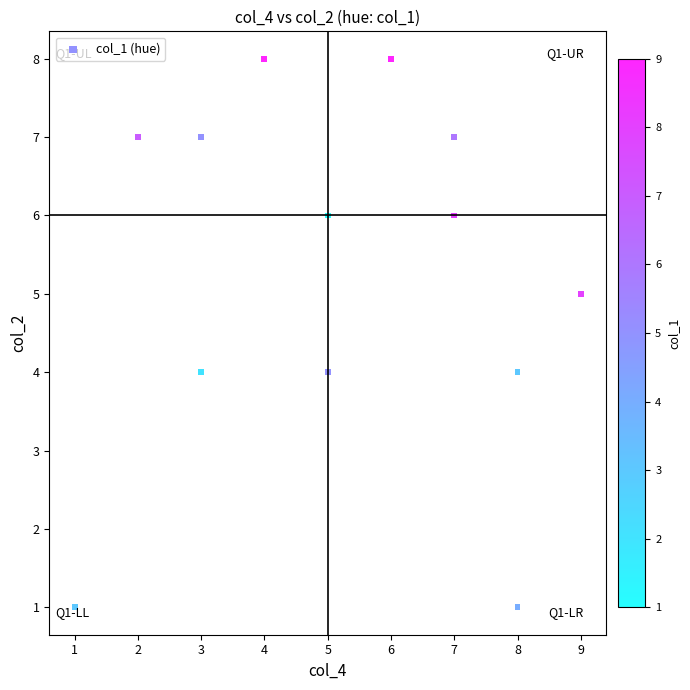

What is the range of X values (max minus min)?

8